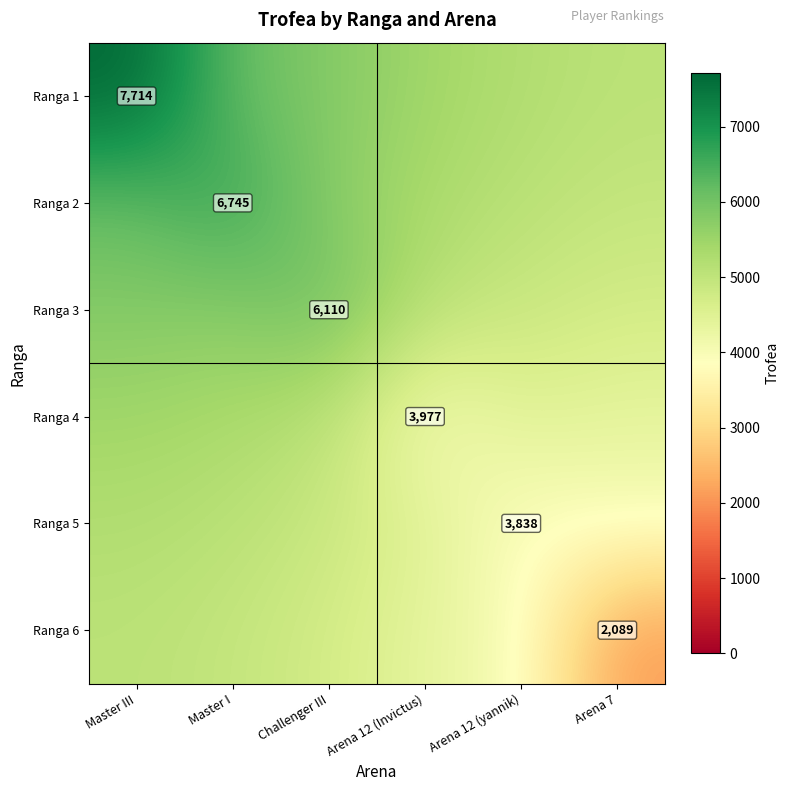

What is the average value of the Ranga 5 series?

4590.1